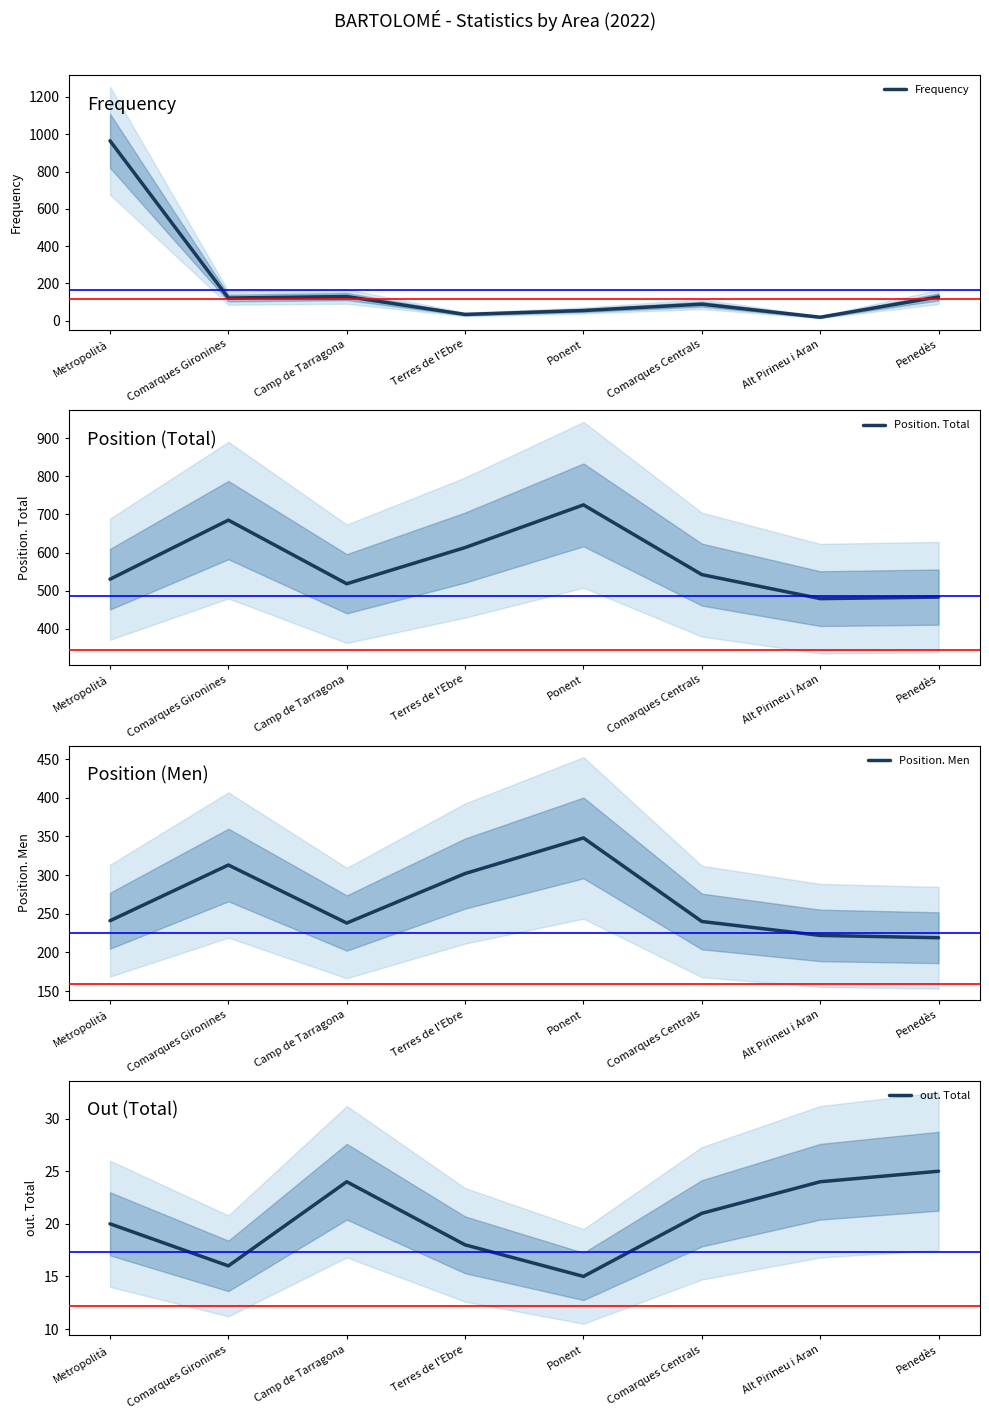

What is the difference between the maximum and minimum values in the Position. Total series?

246